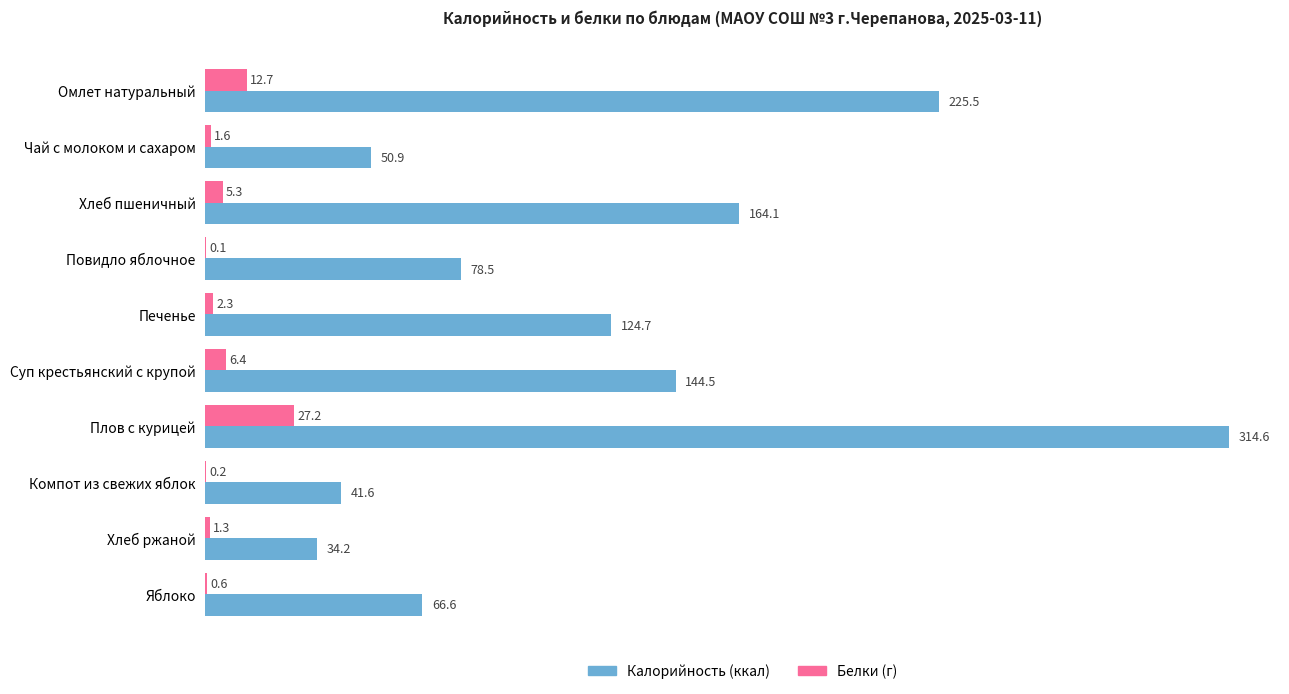

How many data points does each series have?

10